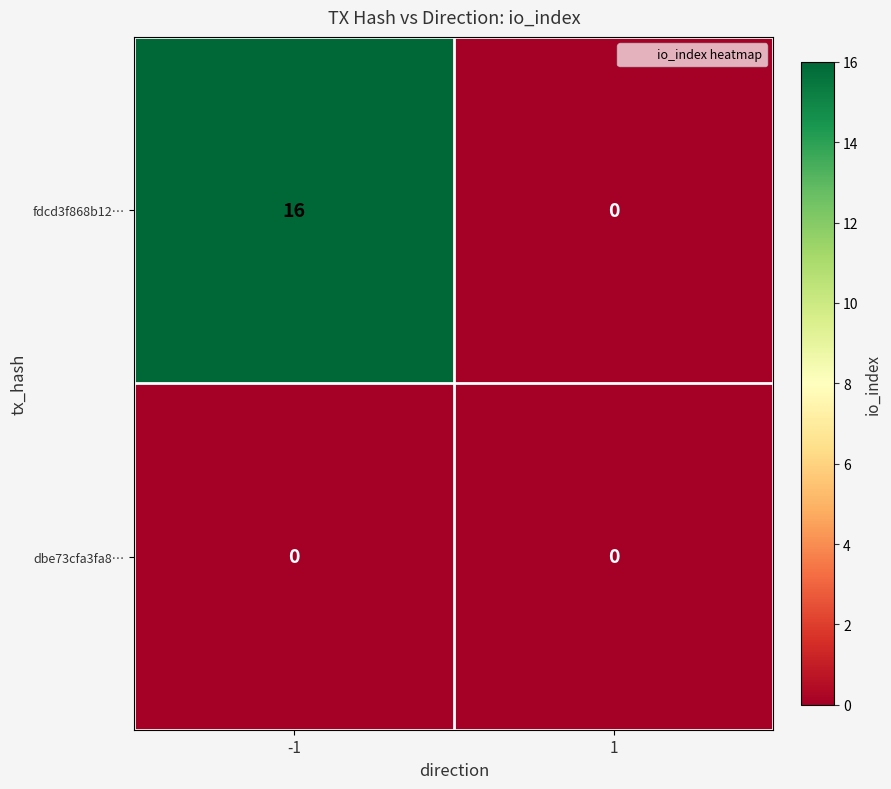

What is the maximum value shown in the chart?

16